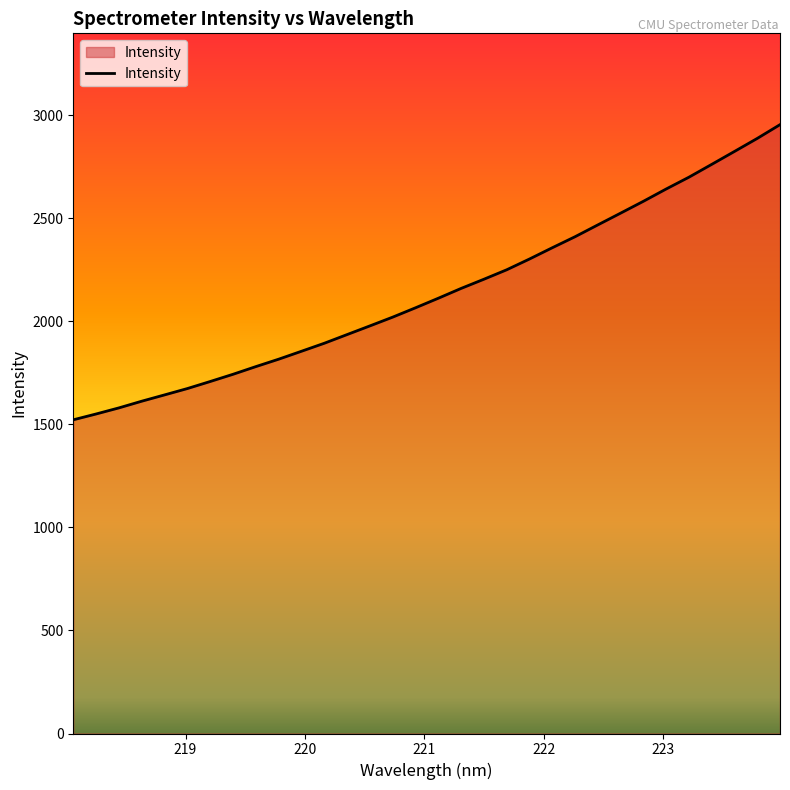

What is the difference between the maximum and minimum values?

1432.6